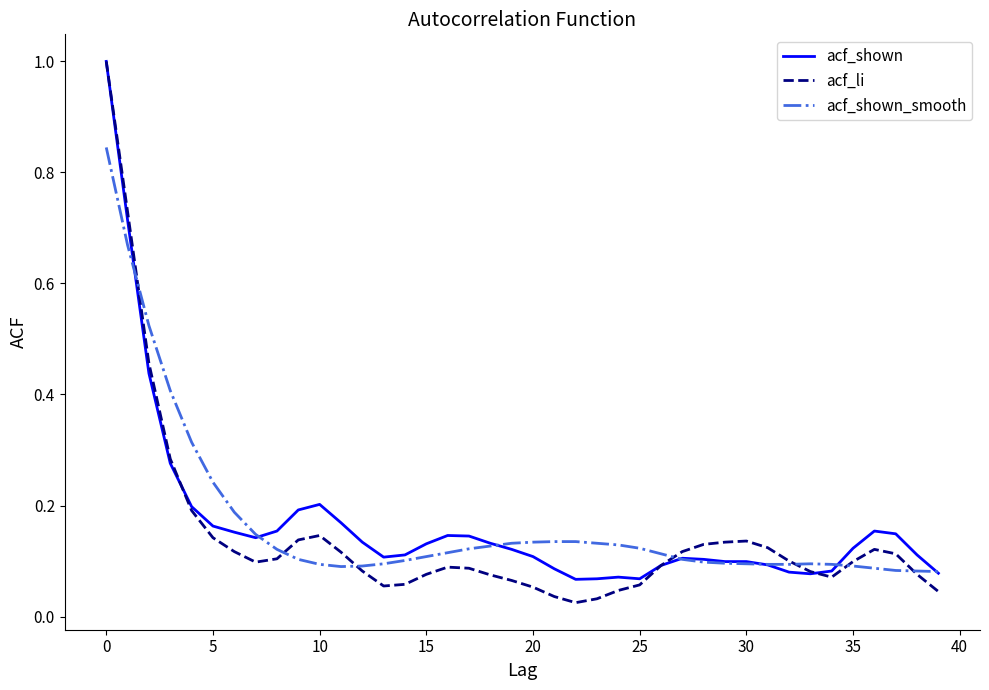

Which series has the widest spread of values?

acf_li